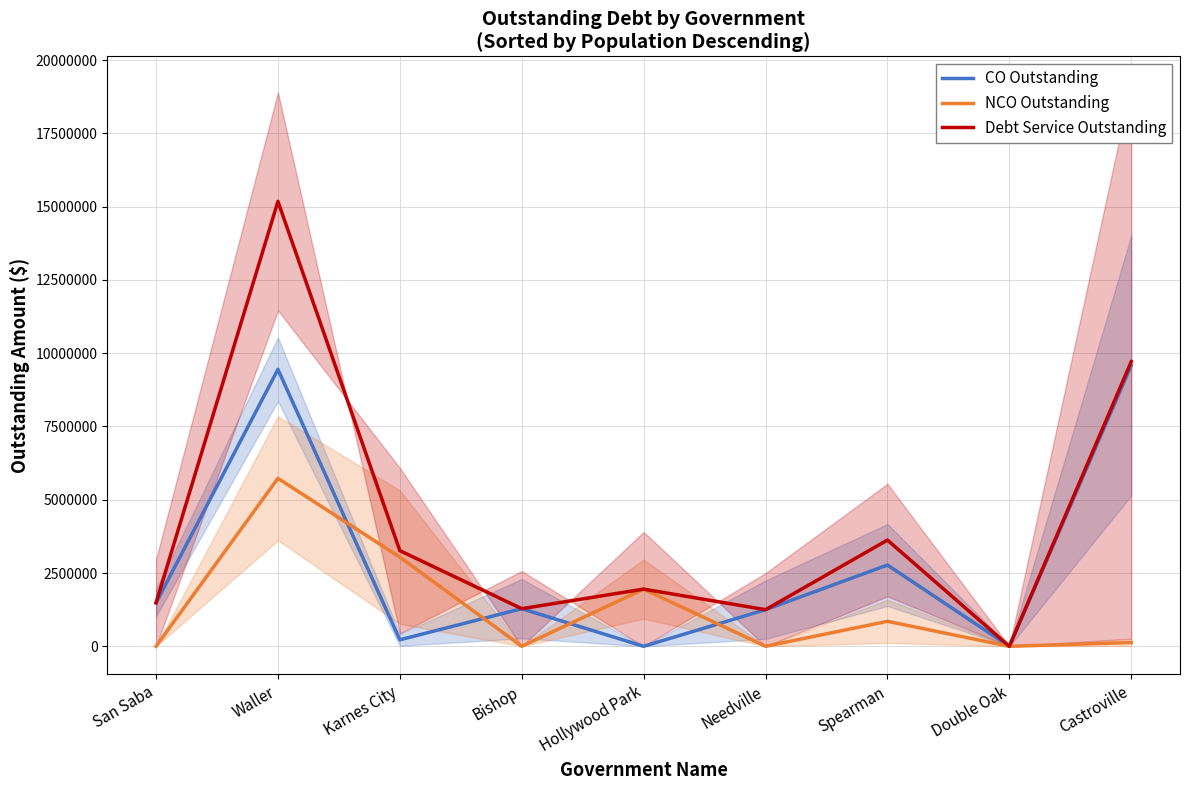

Which series changed the most between Karnes City and Needville?

NCO Outstanding